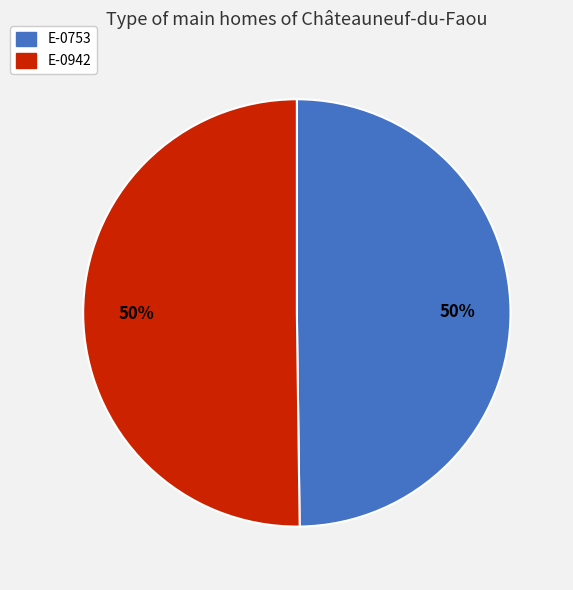

True or false: E-0753 accounts for 50% of the total.

True